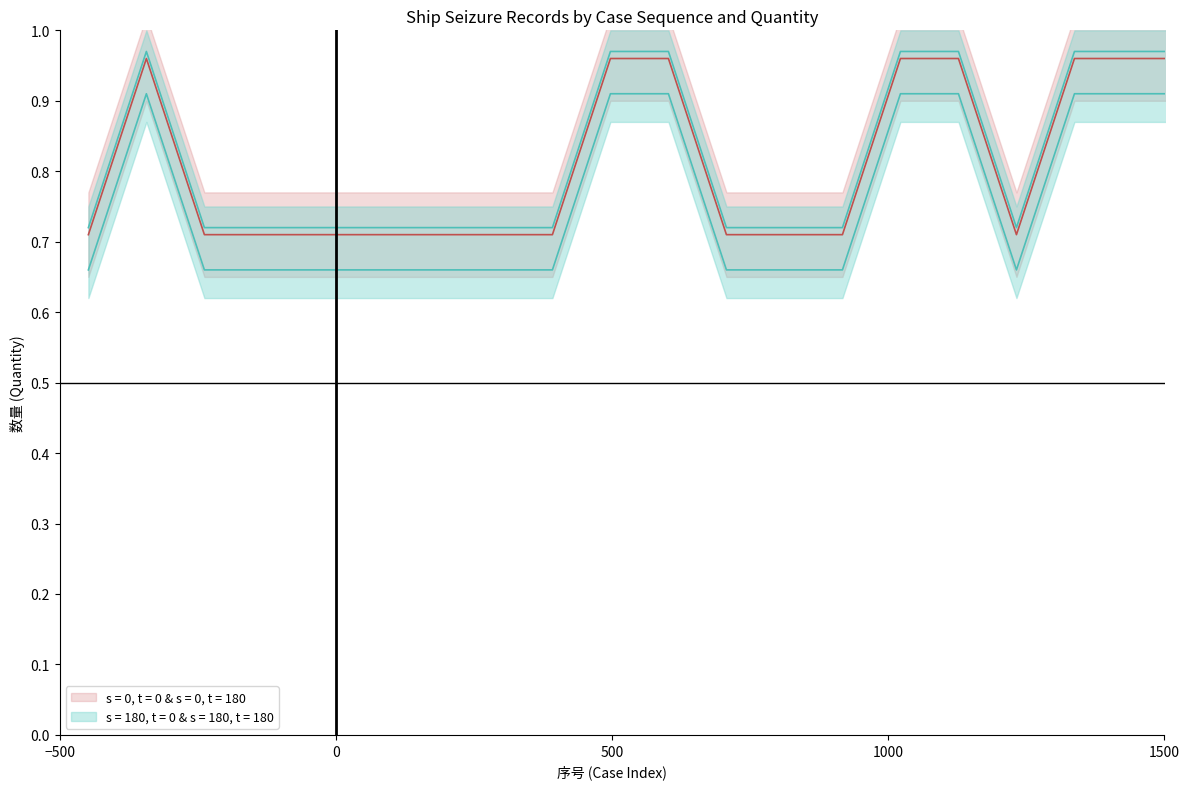

What value does the data have at 17?

0.7